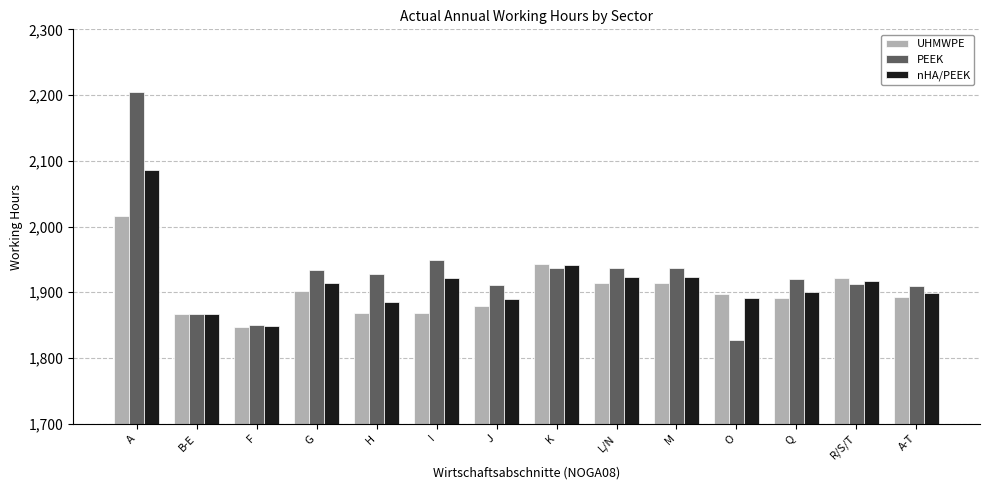

Which series has the largest range (max minus min)?

PEEK